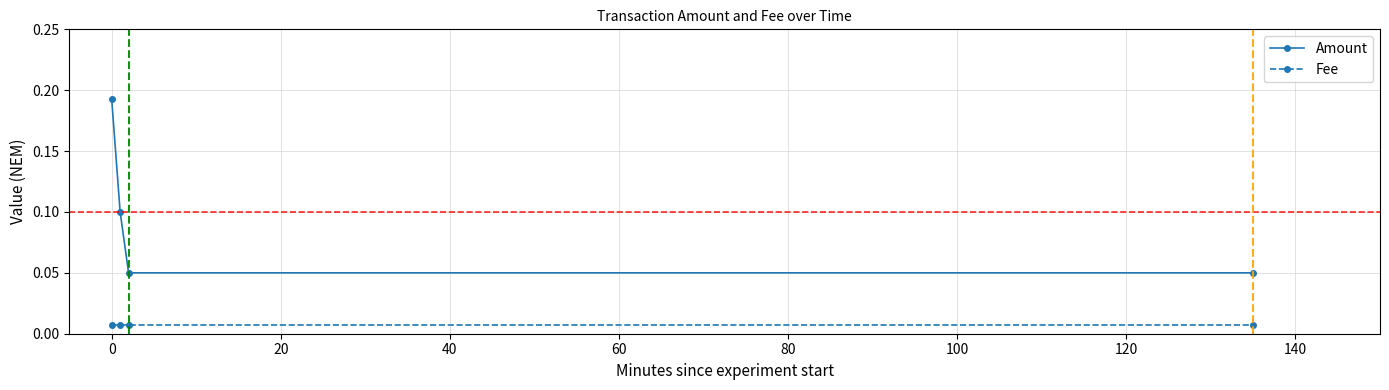

True or false: Amount and Fee cross at least once.

False